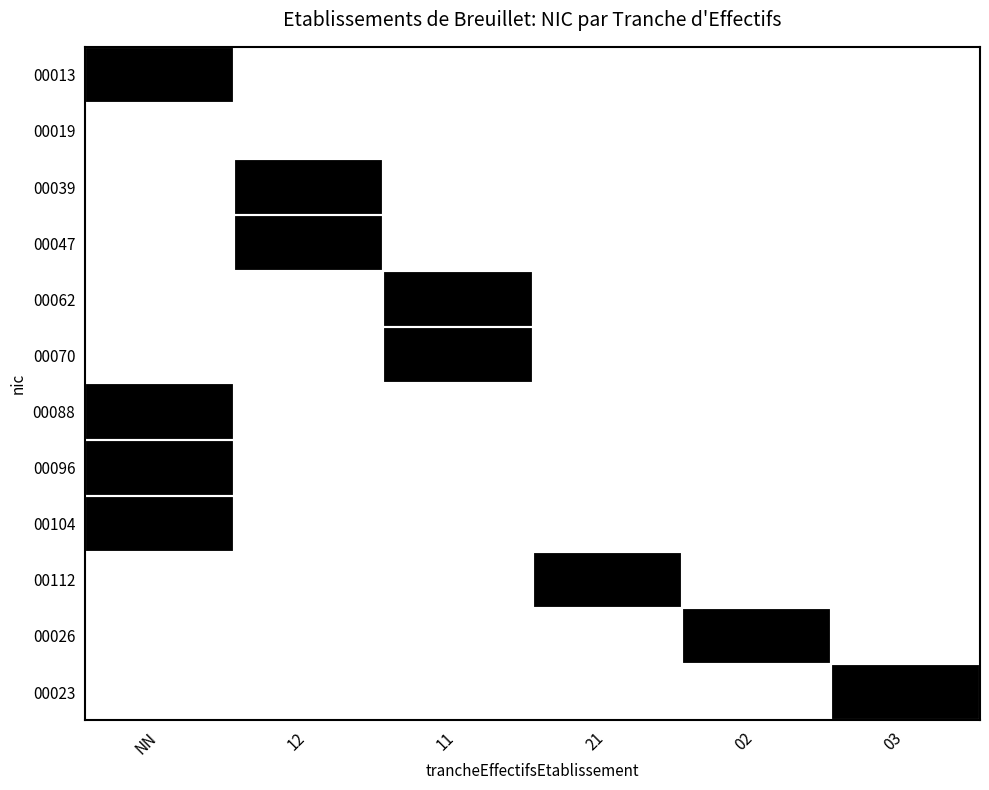

Reading left to right, what are all the values shown in this chart?

00013: NN=1	12=0	11=0	21=0	02=0	03=0
00019: NN=0	12=0	11=0	21=0	02=0	03=0
00039: NN=0	12=1	11=0	21=0	02=0	03=0
00047: NN=0	12=1	11=0	21=0	02=0	03=0
00062: NN=0	12=0	11=1	21=0	02=0	03=0
00070: NN=0	12=0	11=1	21=0	02=0	03=0
00088: NN=1	12=0	11=0	21=0	02=0	03=0
00096: NN=1	12=0	11=0	21=0	02=0	03=0
00104: NN=1	12=0	11=0	21=0	02=0	03=0
00112: NN=0	12=0	11=0	21=1	02=0	03=0
00026: NN=0	12=0	11=0	21=0	02=1	03=0
00023: NN=0	12=0	11=0	21=0	02=0	03=1